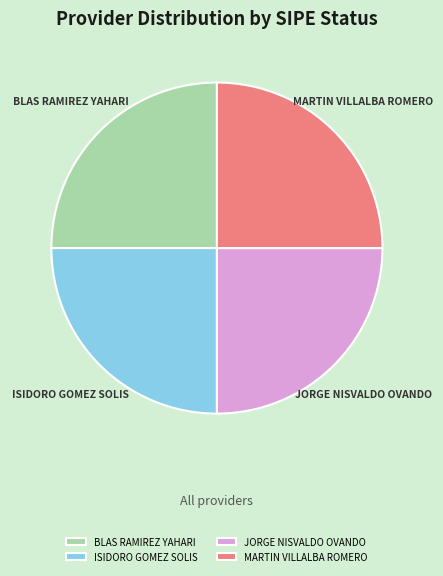

Does any single category account for the majority?

No